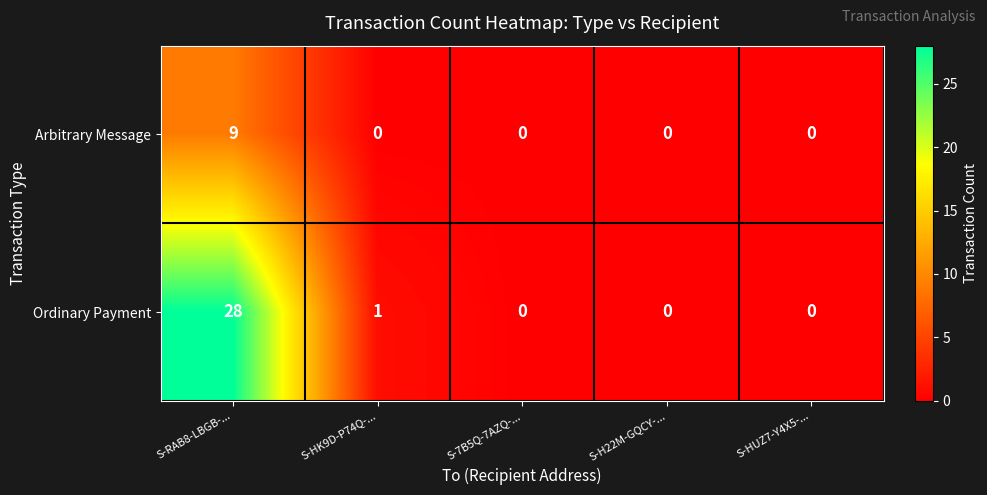

How many series are shown in this chart?

2